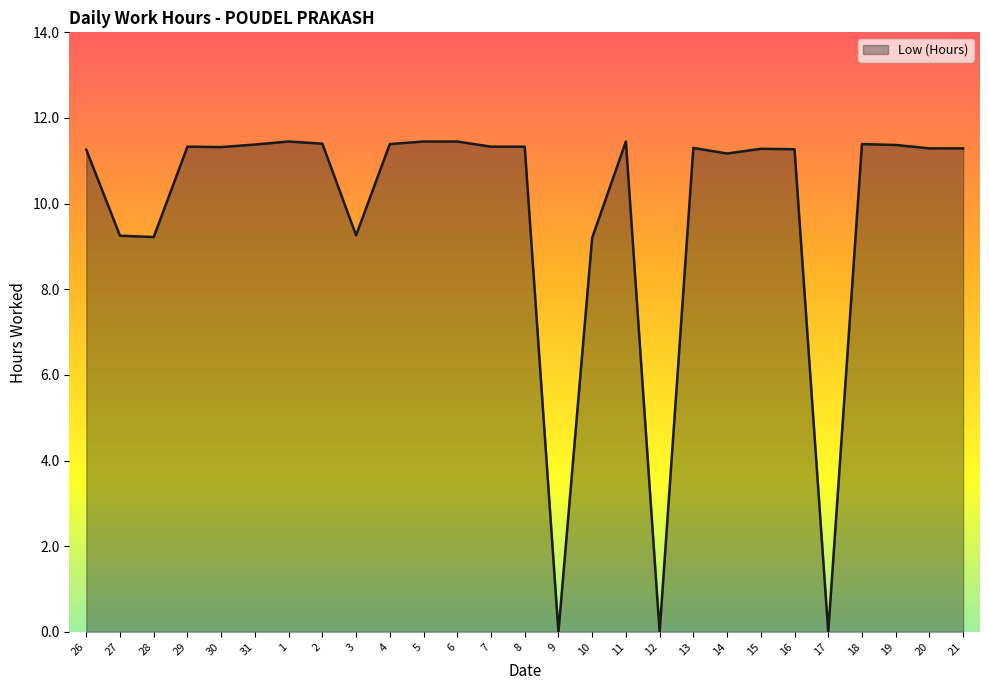

What is the difference between the values at 3 and 6?

2.2